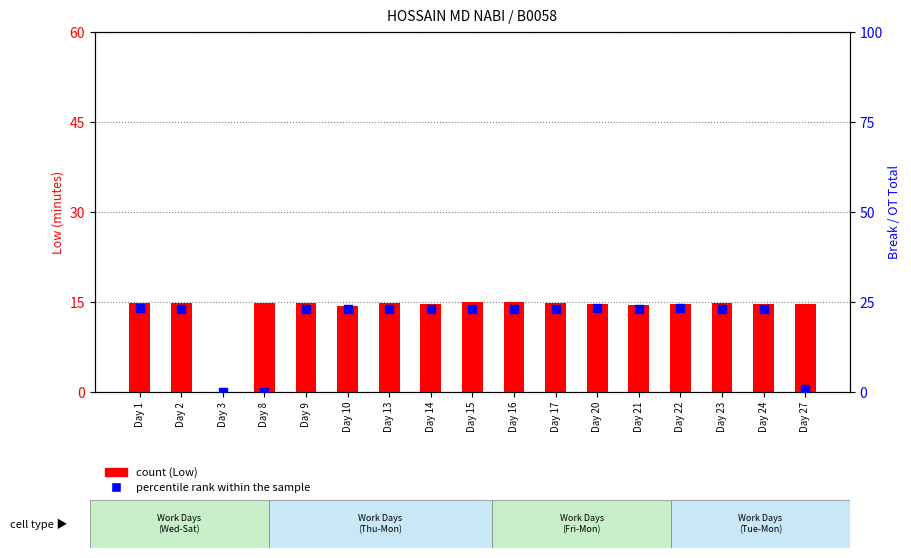

What are all the series names shown in the legend?

count (Low), percentile rank within the sample